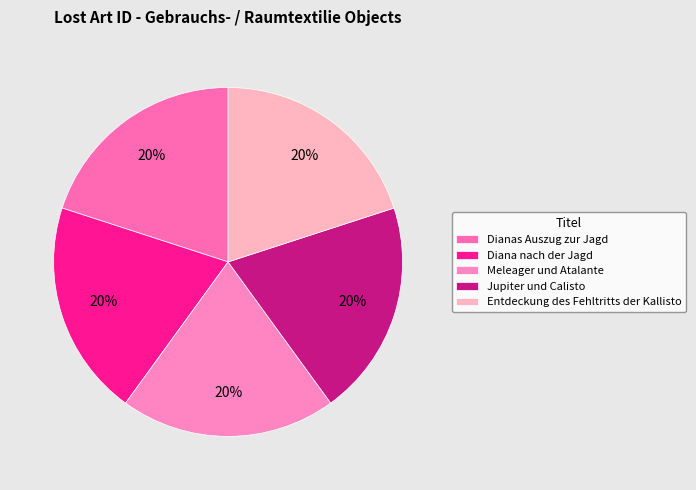

Combined, do Diana nach der Jagd and Dianas Auszug zur Jagd account for over 50%?

No